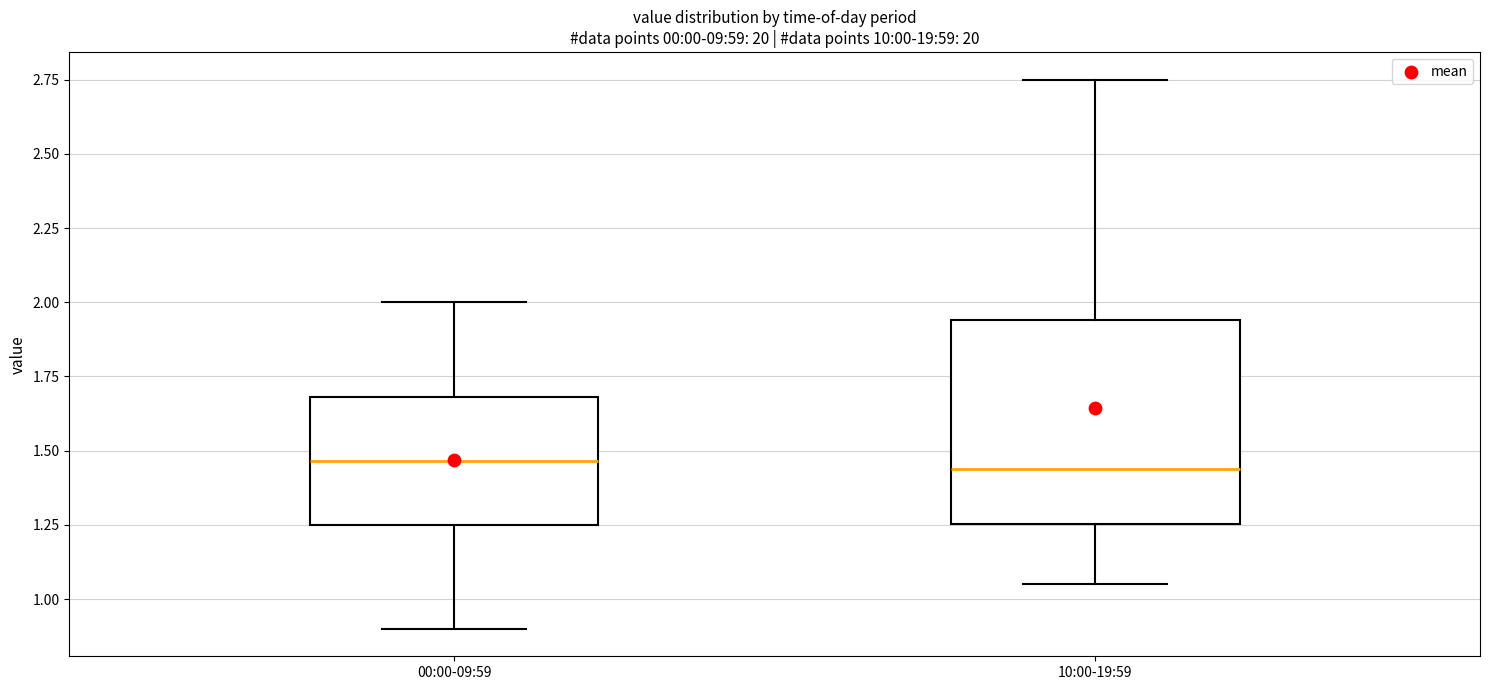

Reading left to right, read every box against the y-axis: the position of its median line, the range the box covers, and the ends of its whiskers. The values are not printed on the chart, so give them approximately, as read against the axis.

00:00-09:59: median 1.45, box 1.25 to 1.70, whiskers 0.90 to 2.00
10:00-19:59: median 1.45, box 1.25 to 1.95, whiskers 1.05 to 2.75